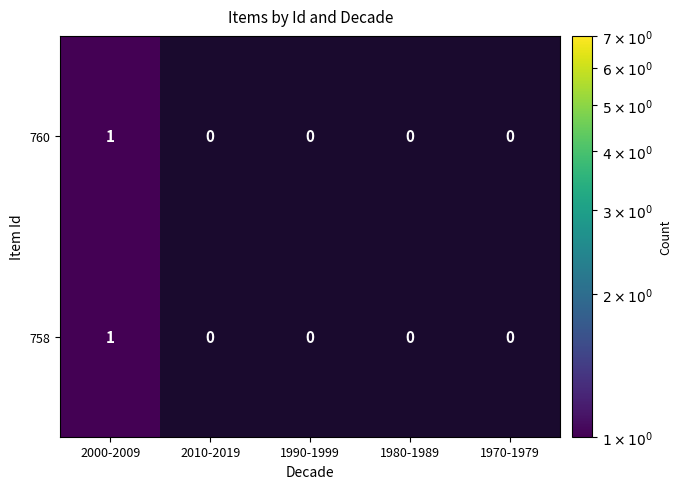

How many 760 values are between 0 and 1?

5